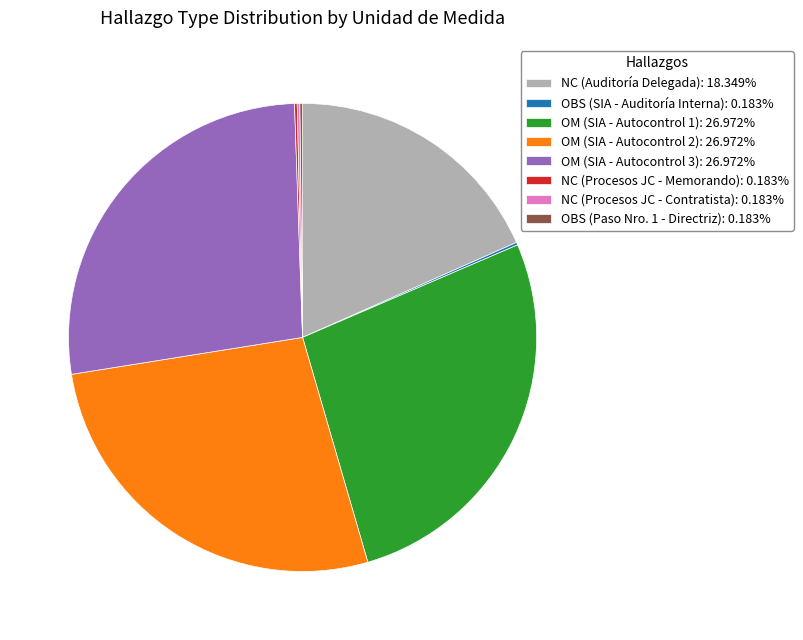

Is there a majority slice in this chart?

No